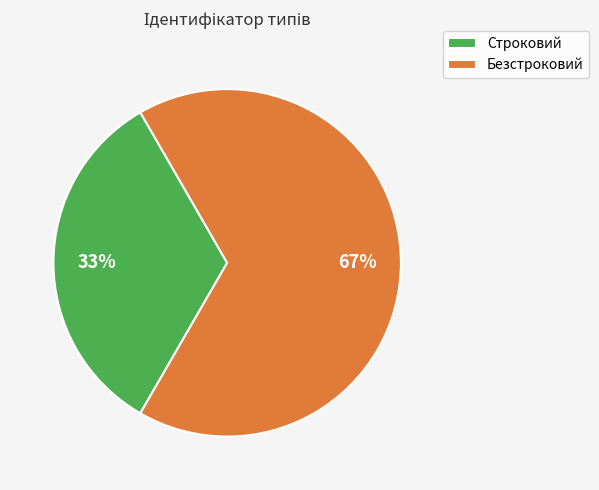

Rank the categories by value from highest to lowest.

Безстроковий, Строковий